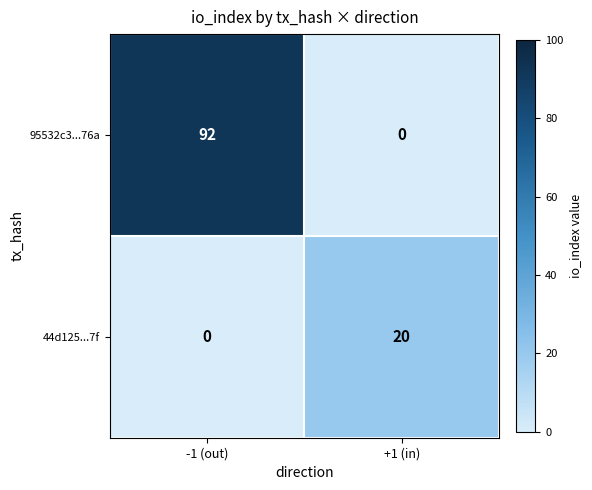

What is the maximum value shown in the chart?

92